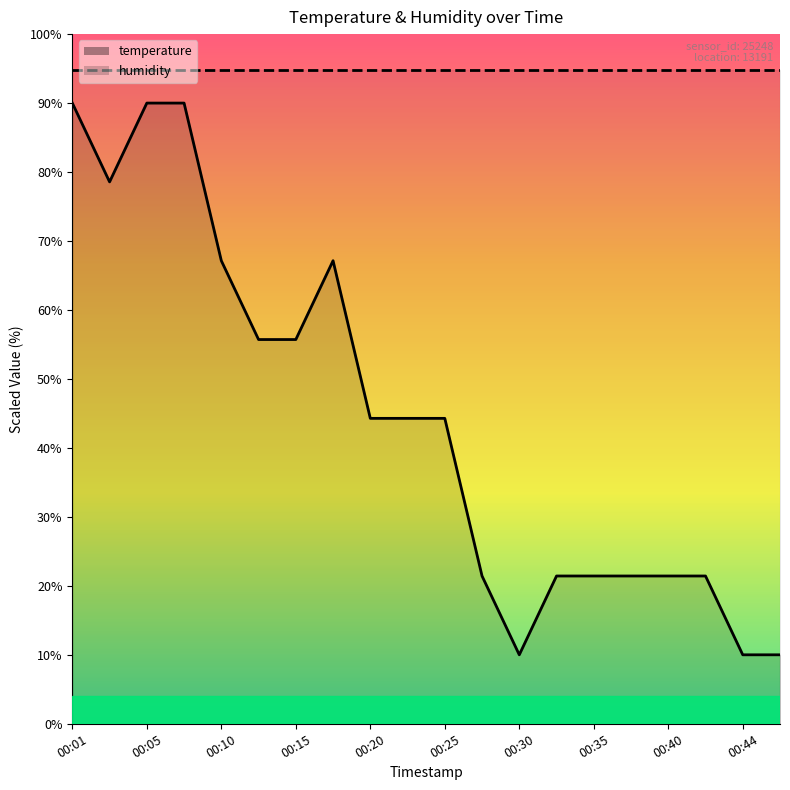

What is the value of the 14th point from the left?

21.4